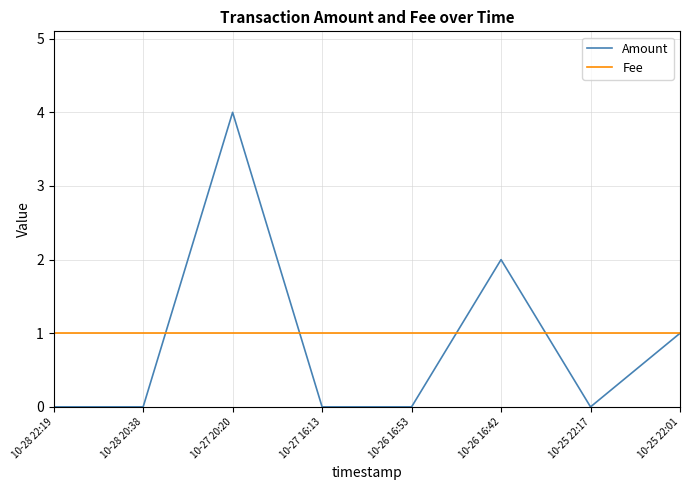

Is this an area chart (filled region under the line)?

No